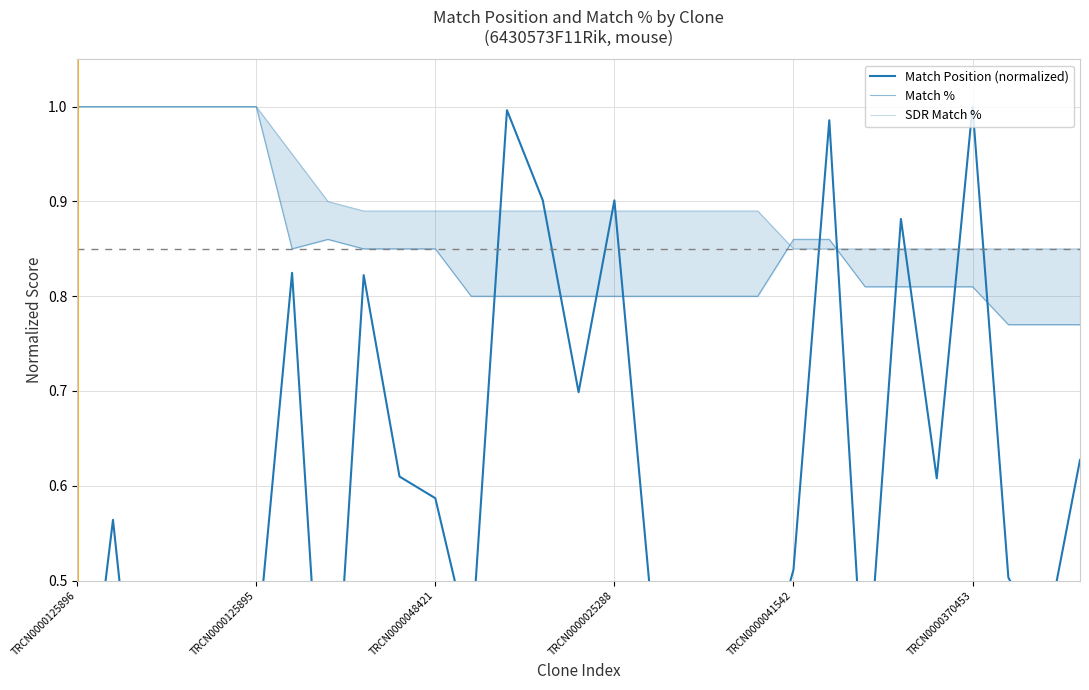

Between which two adjacent categories do SDR Match % and Match % first intersect?

19 and 20